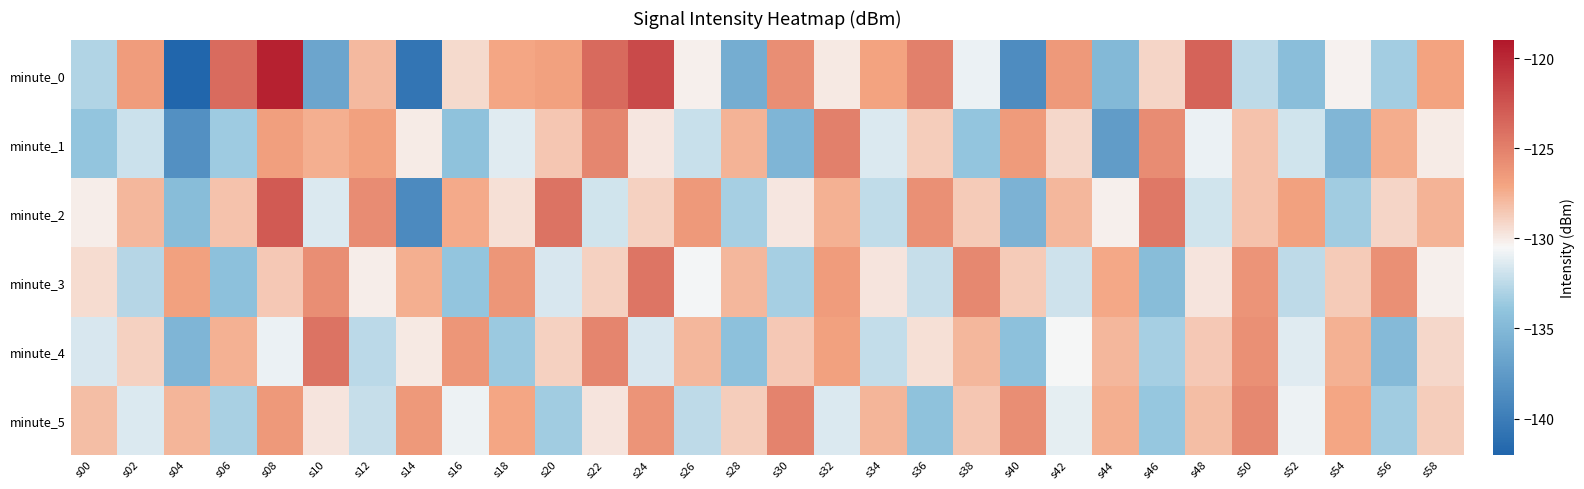

Reading left to right, list all the values displayed in this chart.

minute_0: s00=-132.9	s02=-126.6	s04=-142.2	s06=-123.8	s08=-119.6	s10=-136.6	s12=-128.0	s14=-140.6	s16=-129.3	s18=-127.2	s20=-126.9	s22=-123.7	s24=-121.9	s26=-130.2	s28=-135.9	s30=-125.8	s32=-129.9	s34=-126.9	s36=-125.0	s38=-130.9	s40=-138.7	s42=-126.4	s44=-134.9	s46=-129.1	s48=-123.3	s50=-132.4	s52=-134.5	s54=-130.3	s56=-133.3	s58=-127.0
minute_1: s00=-133.9	s02=-132.0	s04=-138.4	s06=-133.5	s08=-126.8	s10=-127.5	s12=-126.8	s14=-130.0	s16=-134.1	s18=-131.3	s20=-128.4	s22=-125.3	s24=-129.9	s26=-132.1	s28=-127.7	s30=-135.2	s32=-125.0	s34=-131.4	s36=-128.8	s38=-133.9	s40=-126.5	s42=-129.2	s44=-137.4	s46=-125.7	s48=-130.9	s50=-128.3	s52=-131.8	s54=-135.1	s56=-127.4	s58=-130.0
minute_2: s00=-130.1	s02=-127.9	s04=-134.6	s06=-128.3	s08=-122.8	s10=-131.4	s12=-125.7	s14=-138.9	s16=-127.3	s18=-129.6	s20=-124.2	s22=-131.8	s24=-128.9	s26=-126.5	s28=-133.2	s30=-129.9	s32=-127.6	s34=-132.3	s36=-125.9	s38=-128.7	s40=-135.4	s42=-127.9	s44=-130.2	s46=-124.6	s48=-131.8	s50=-128.3	s52=-126.9	s54=-133.4	s56=-129.1	s58=-127.7
minute_3: s00=-129.3	s02=-132.7	s04=-126.9	s06=-134.2	s08=-128.6	s10=-125.8	s12=-130.1	s14=-127.5	s16=-133.9	s18=-126.2	s20=-131.6	s22=-128.9	s24=-124.3	s26=-130.7	s28=-127.9	s30=-133.2	s32=-126.6	s34=-129.8	s36=-132.1	s38=-125.5	s40=-128.7	s42=-131.9	s44=-127.2	s46=-134.6	s48=-129.8	s50=-126.1	s52=-132.4	s54=-128.7	s56=-125.9	s58=-130.2
minute_4: s00=-131.6	s02=-128.9	s04=-135.2	s06=-127.6	s08=-130.9	s10=-124.2	s12=-132.6	s14=-129.9	s16=-126.2	s18=-133.6	s20=-128.9	s22=-125.2	s24=-131.6	s26=-127.9	s28=-134.2	s30=-128.6	s32=-126.9	s34=-132.2	s36=-129.6	s38=-127.9	s40=-134.2	s42=-130.6	s44=-127.9	s46=-133.2	s48=-128.6	s50=-125.9	s52=-131.2	s54=-127.6	s56=-134.9	s58=-129.2
minute_5: s00=-128.1	s02=-131.4	s04=-127.8	s06=-133.1	s08=-126.5	s10=-129.8	s12=-132.1	s14=-126.5	s16=-130.8	s18=-127.1	s20=-133.4	s22=-129.8	s24=-126.1	s26=-132.4	s28=-128.8	s30=-125.1	s32=-131.4	s34=-127.8	s36=-134.1	s38=-128.4	s40=-125.8	s42=-131.1	s44=-127.5	s46=-133.8	s48=-128.1	s50=-125.5	s52=-130.8	s54=-127.1	s56=-133.4	s58=-128.8